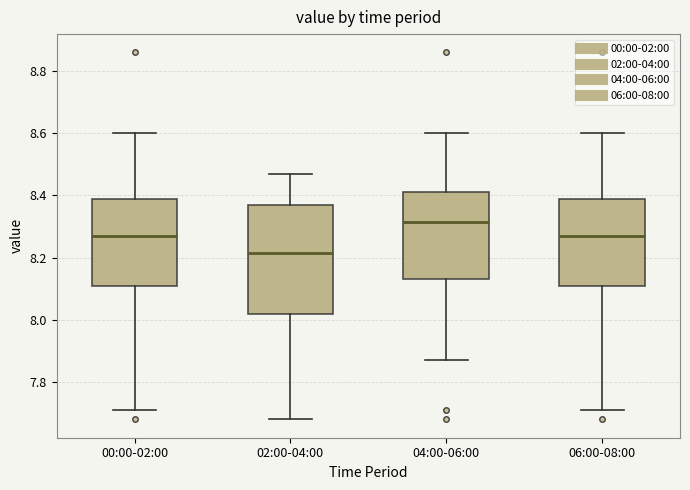

Where is the lower edge of the box for 02:00-04:00 on the y-axis? The values are not printed on the chart, so give them approximately, as read against the axis.

8.02